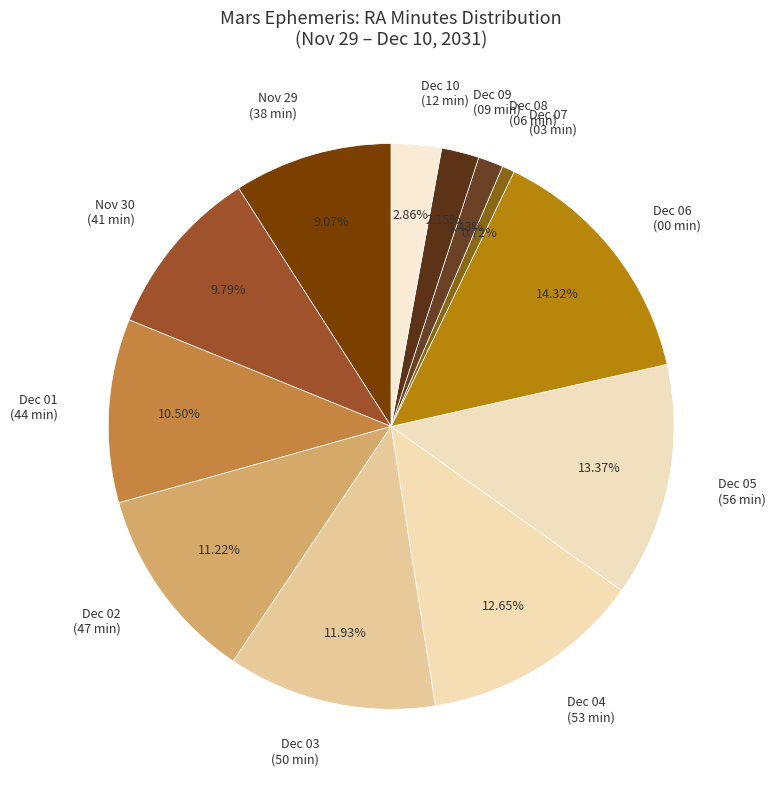

Does any single category account for the majority?

No